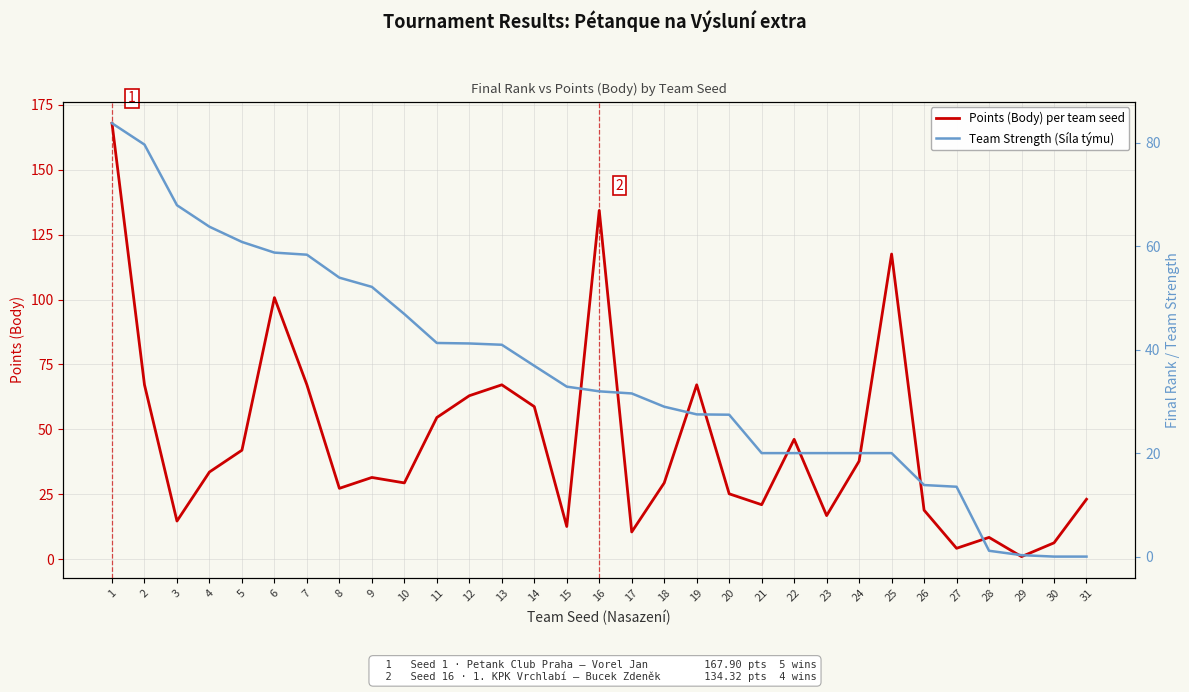

How many lines are shown in the chart?

2